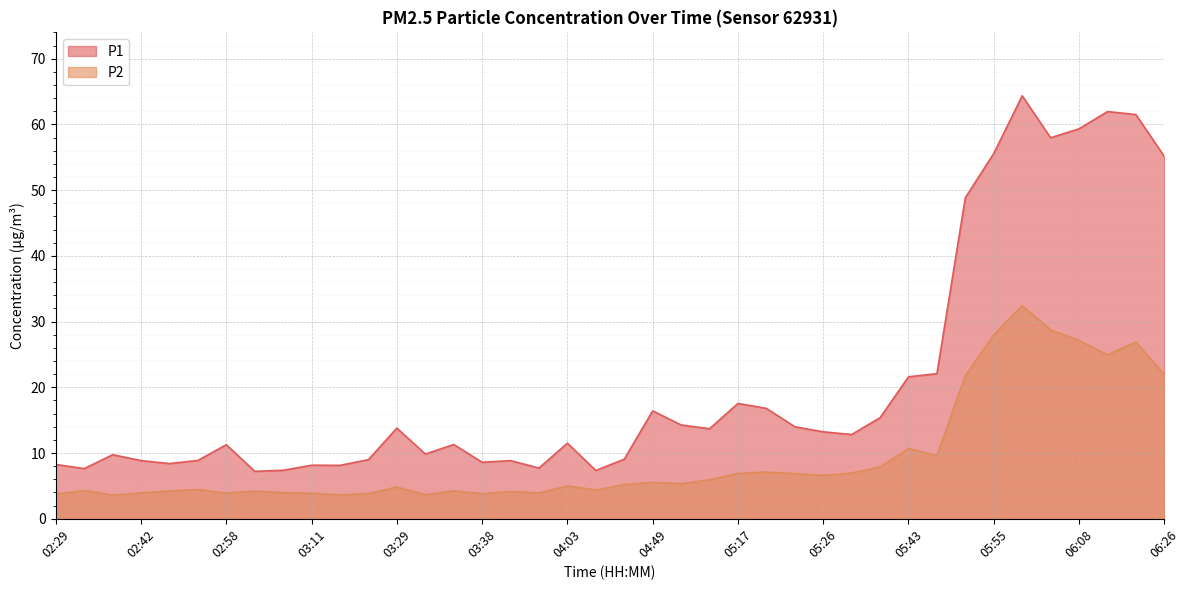

True or false: P1 and P2 intersect in this chart.

False